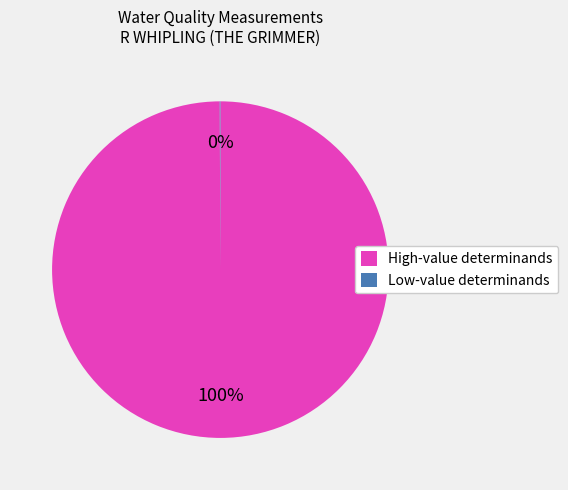

To the nearest percent, what percentage of the pie is High-value determinands?

100%